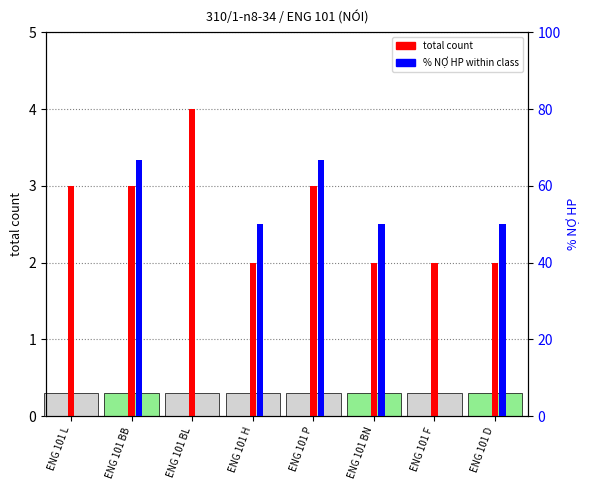

Reading left to right, list all the values displayed in this chart.

total count: 3.0	3.0	4.0	2.0	3.0	2.0	2.0	2.0
% NỢ HP: 0.0	66.7	0.0	50.0	66.7	50.0	0.0	50.0